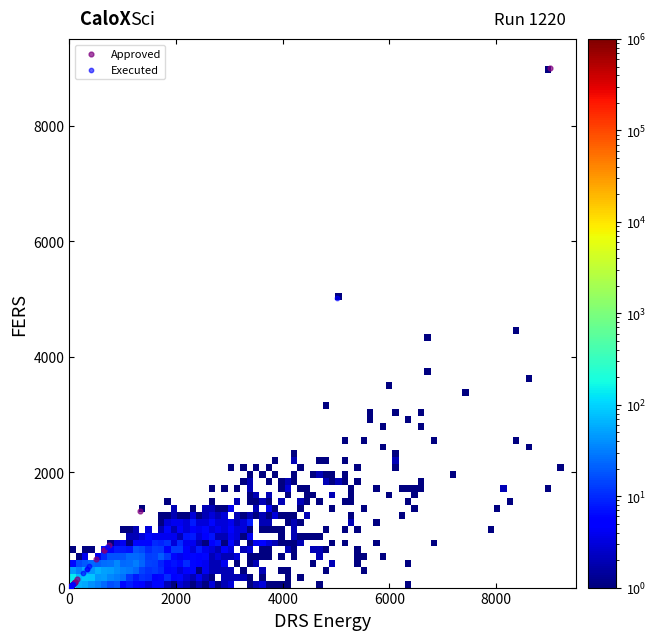

Which series reaches the maximum Y coordinate?

Approved